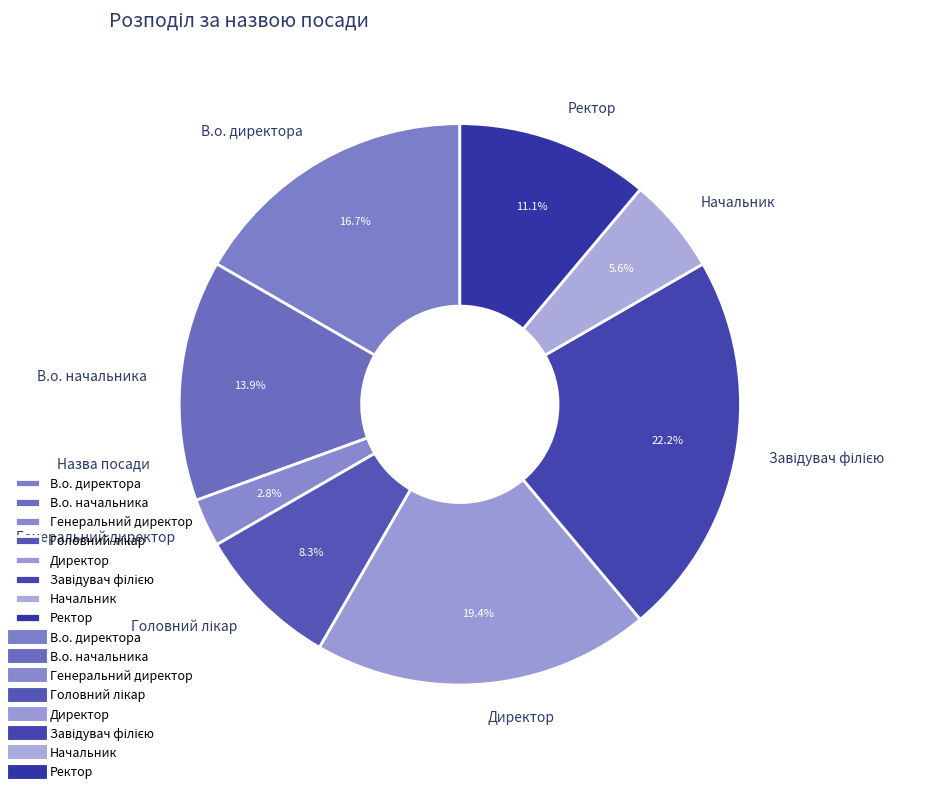

Is it true that Ректор is 25% of the pie?

False